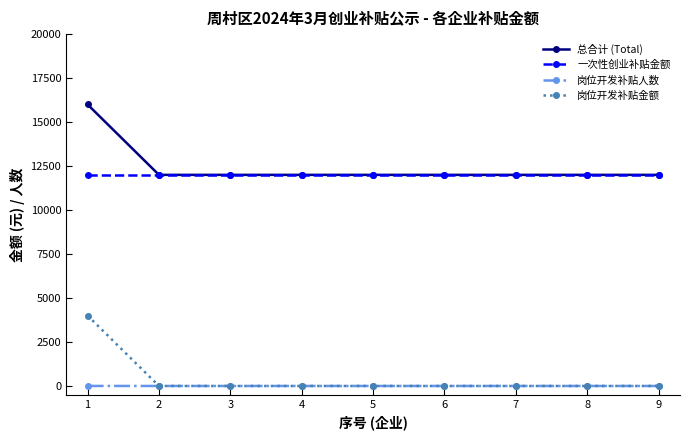

How many categories are shown in the chart?

9